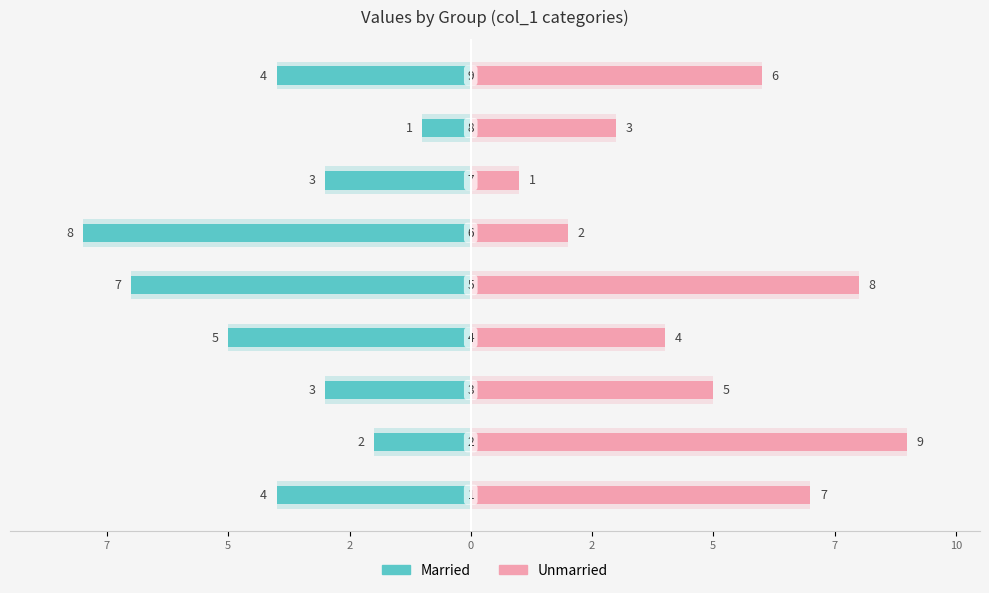

Does the chart contain stacked bars?

No